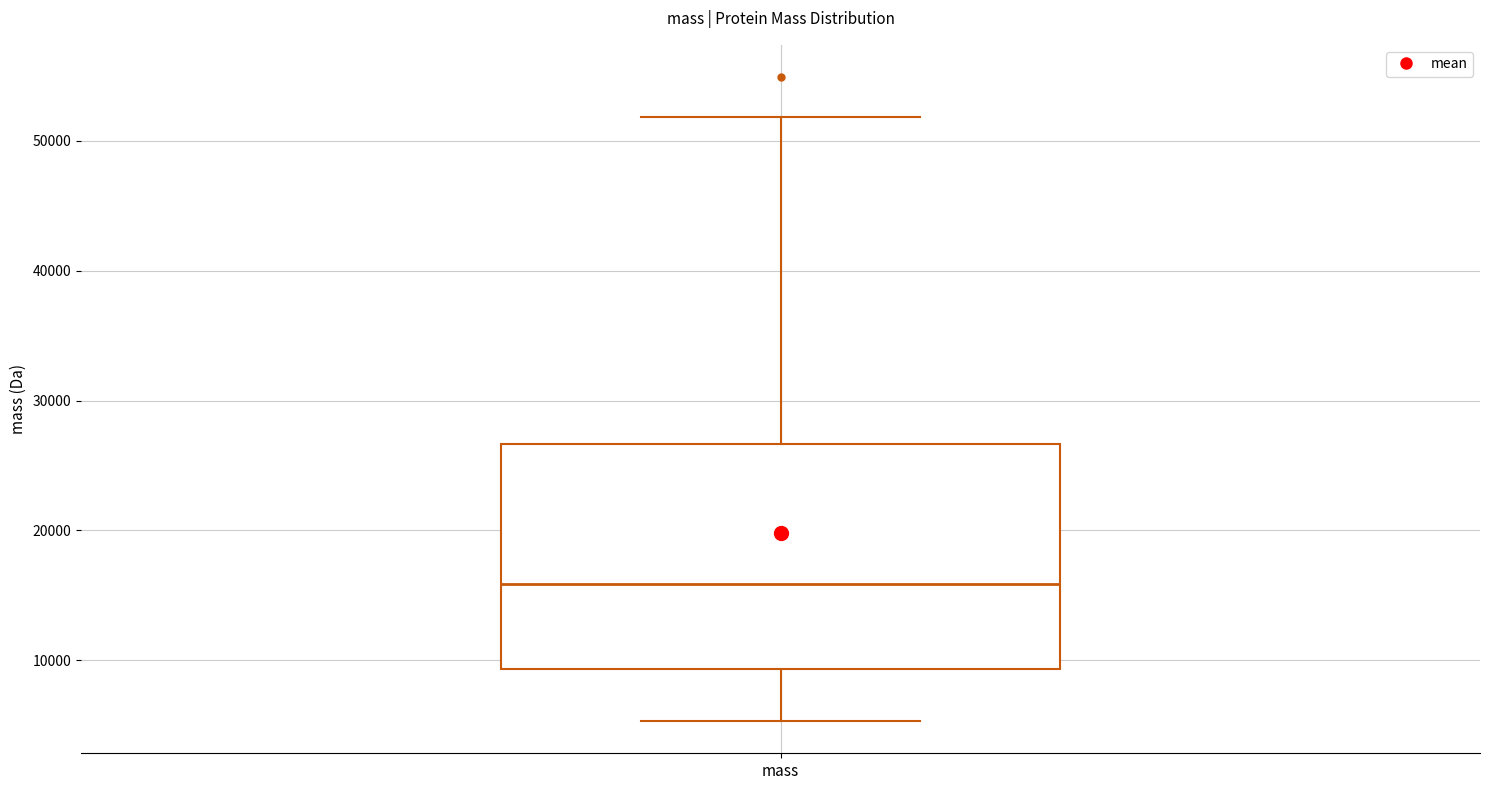

Where does the median line of the box for mass sit on the y-axis? The values are not printed on the chart, so give them approximately, as read against the axis.

16000